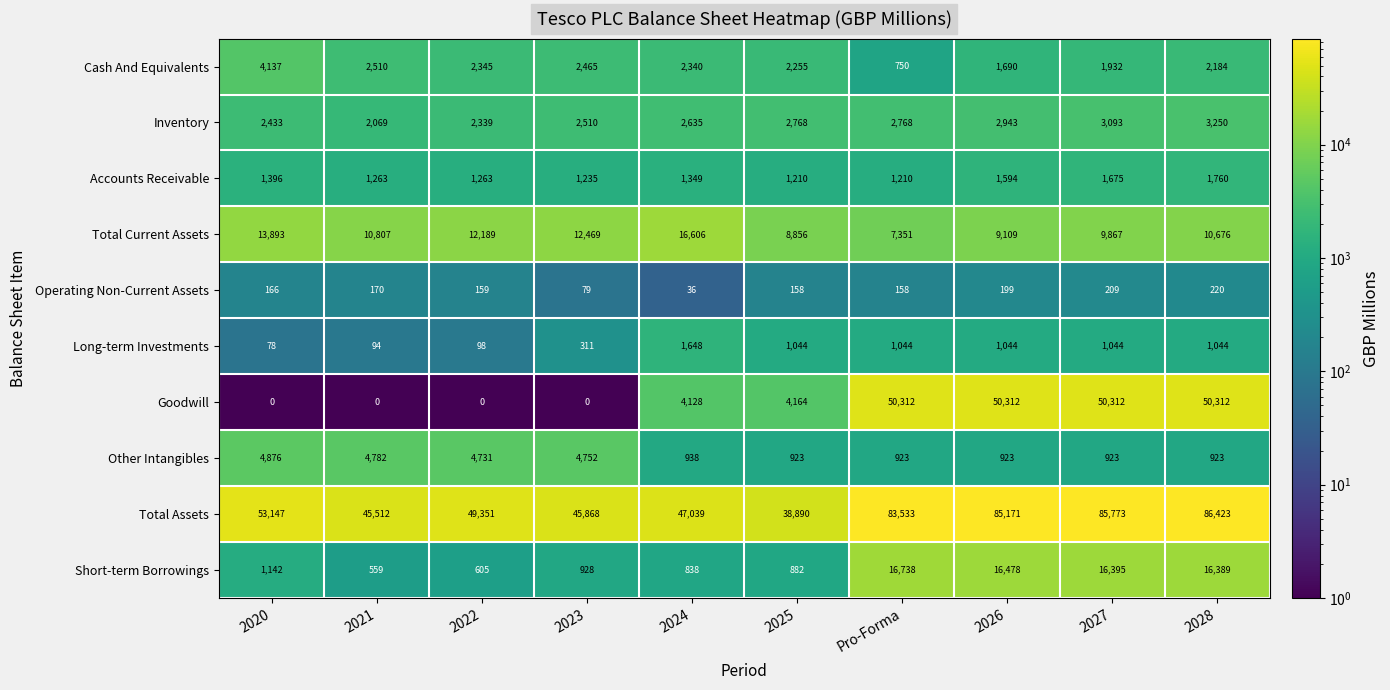

Rank the series by their maximum value, from highest to lowest.

Total Assets, Goodwill, Short-term Borrowings, Total Current Assets, Other Intangibles, Cash And Equivalents, Inventory, Accounts Receivable, Long-term Investments, Operating Non-Current Assets